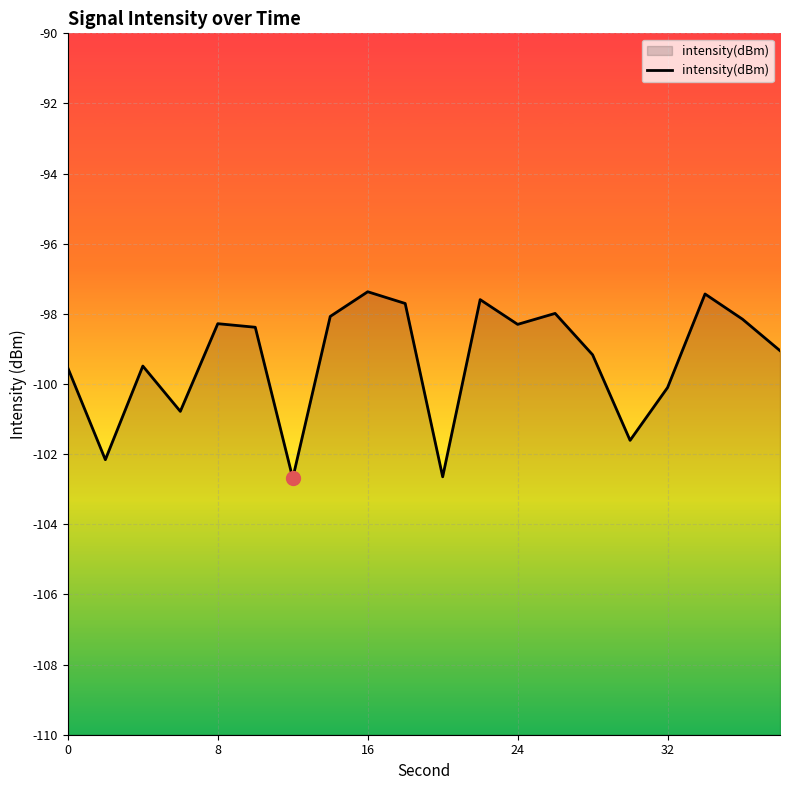

True or false: the data shows -99.5 at 0.

True